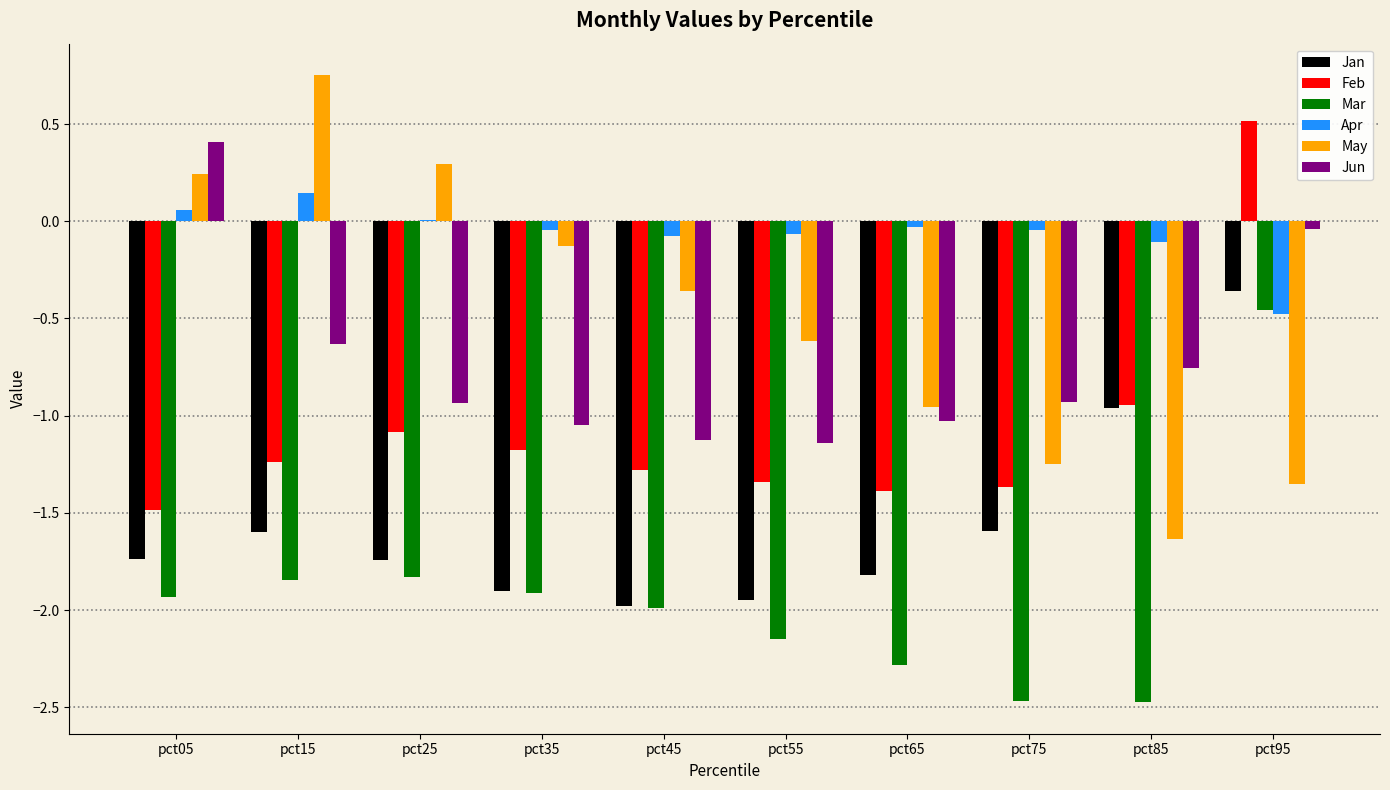

Between pct35 and pct95, which series saw the biggest shift?

Feb